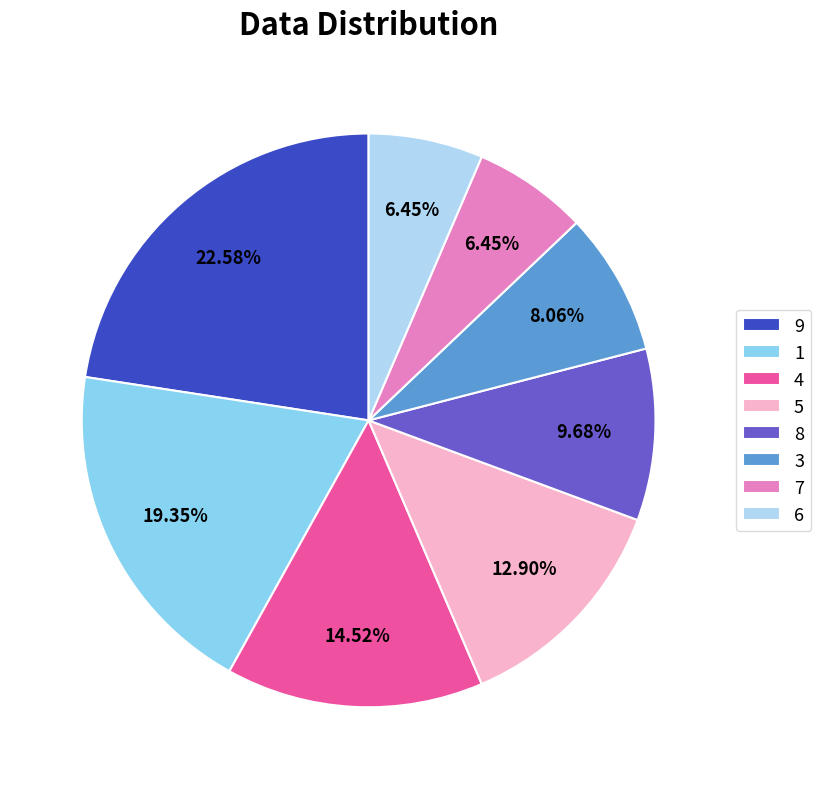

How many segments does this pie chart have?

8